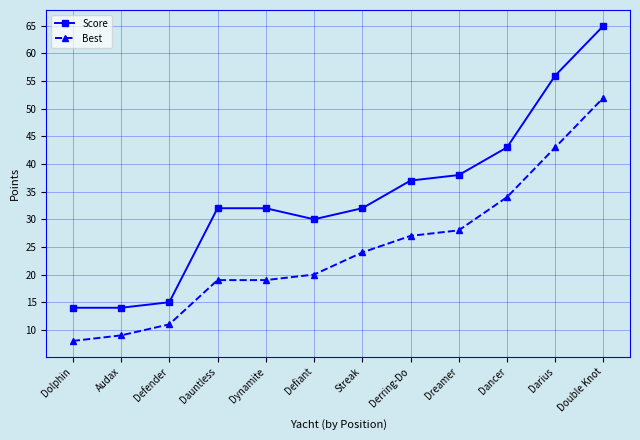

What is the average value of the Score series?

34